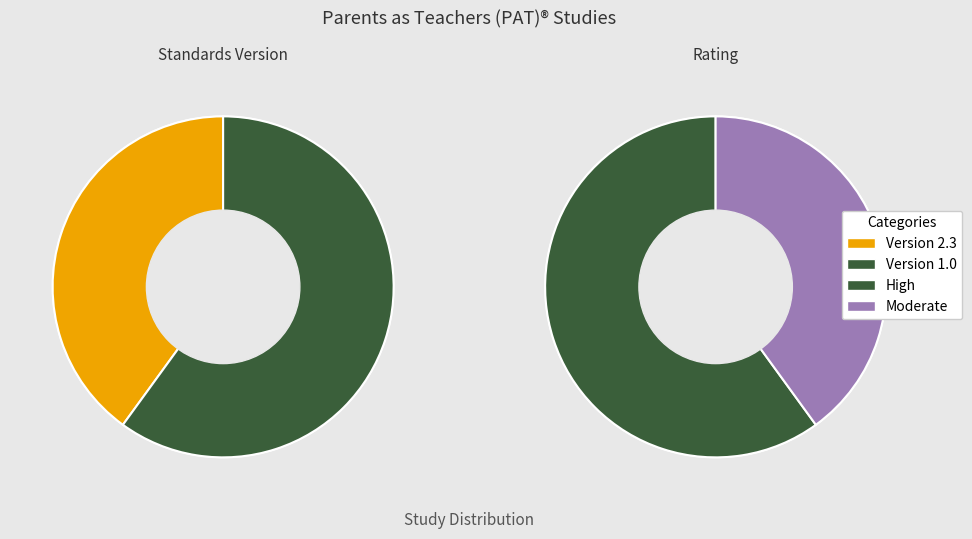

True or false: WWHV095270 accounts for 18% of the total.

False